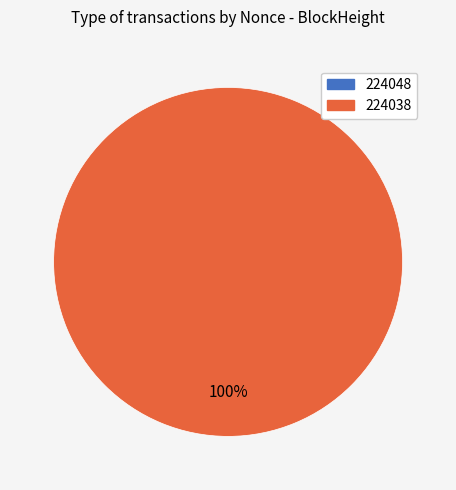

Count the number of slices in the pie.

2